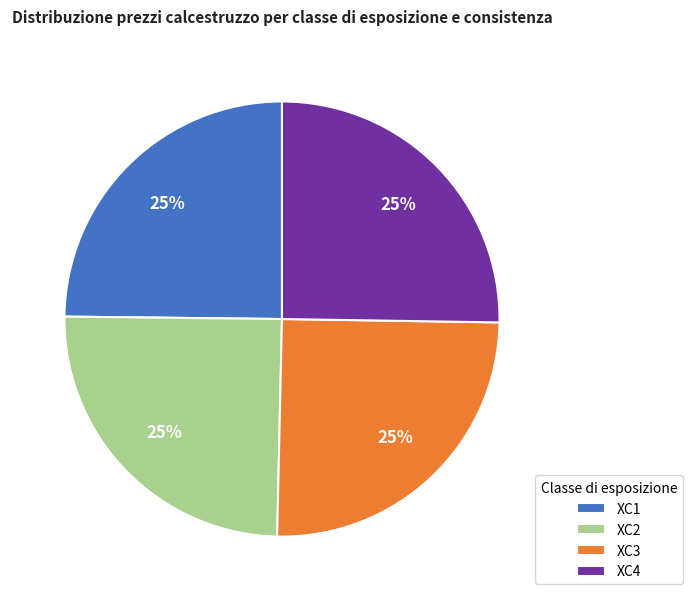

Count the number of slices in the pie.

4